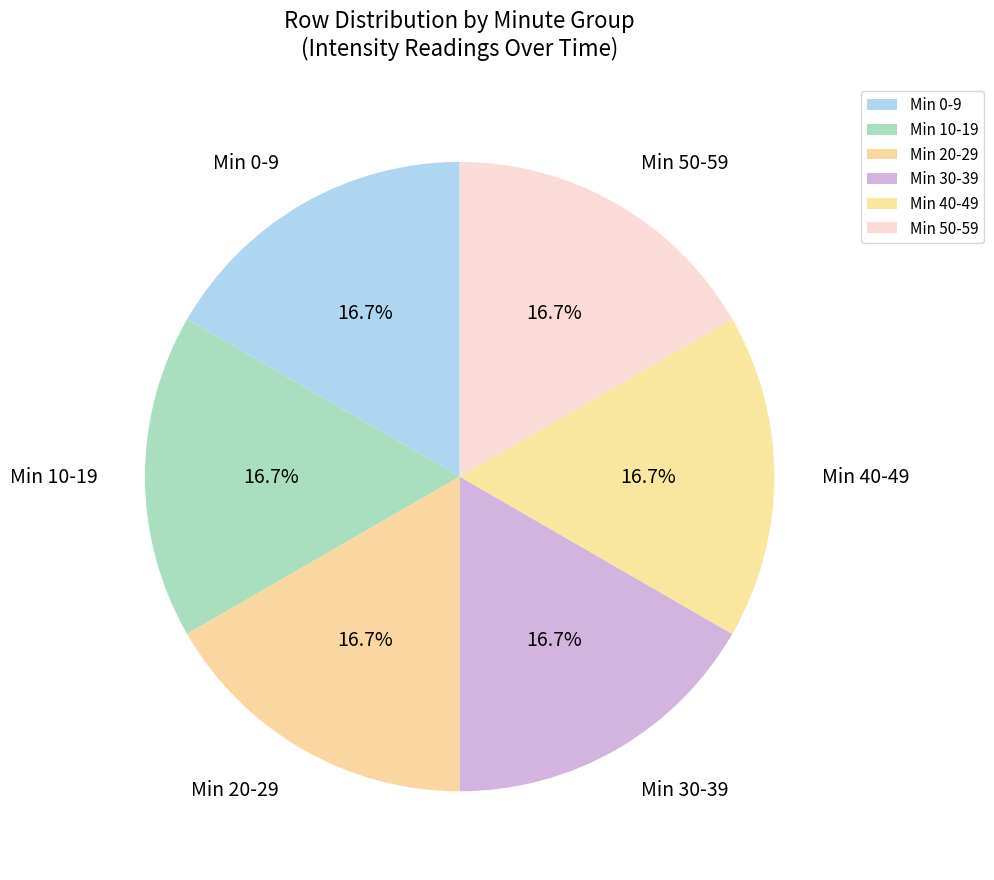

Does Min 50-59 account for over 50% of the chart?

No